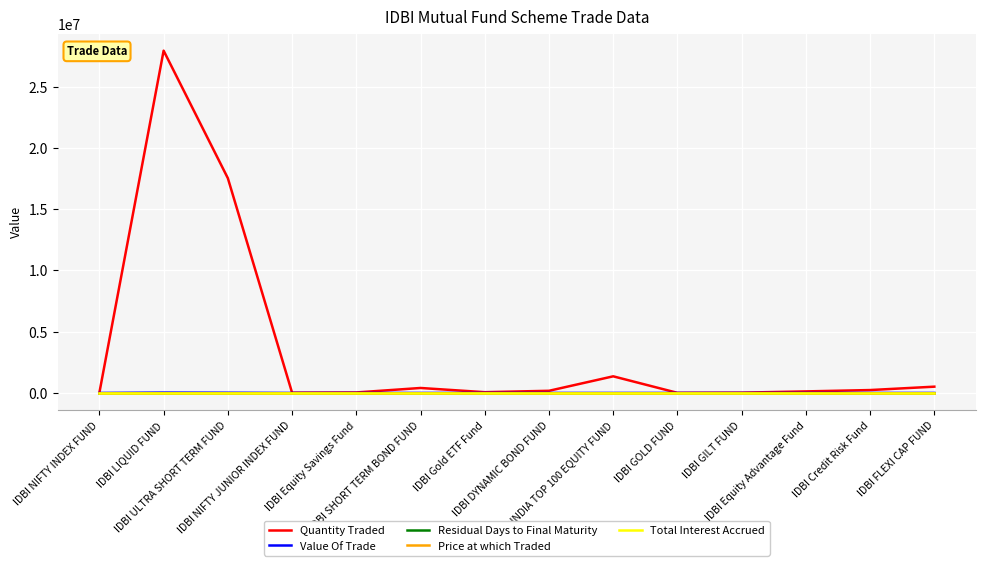

Which series has the largest total across all categories?

Quantity Traded